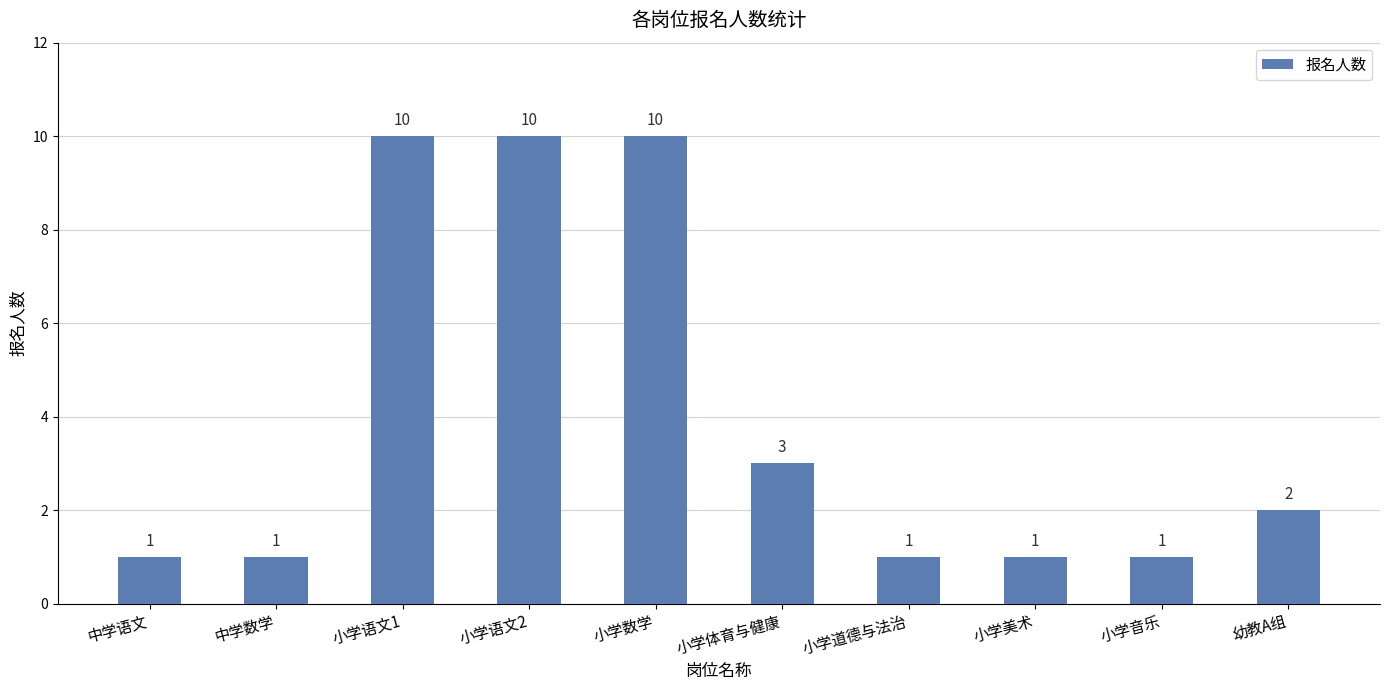

Does the chart contain stacked bars?

No